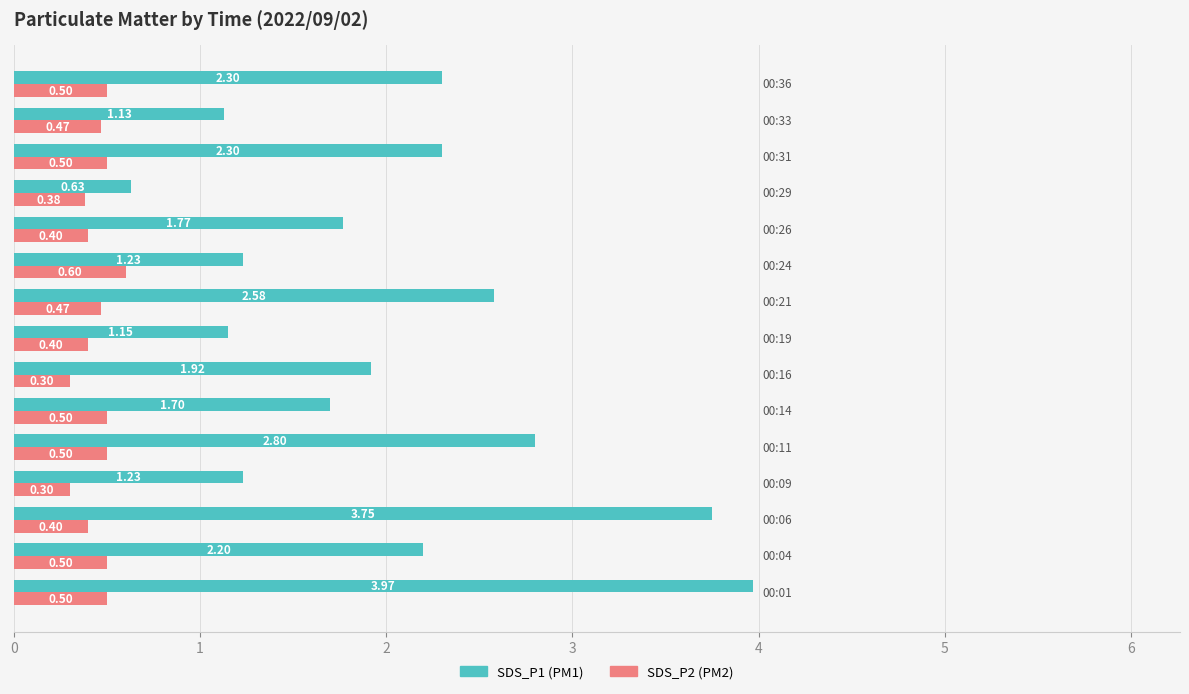

How many categories are shown in the chart?

15